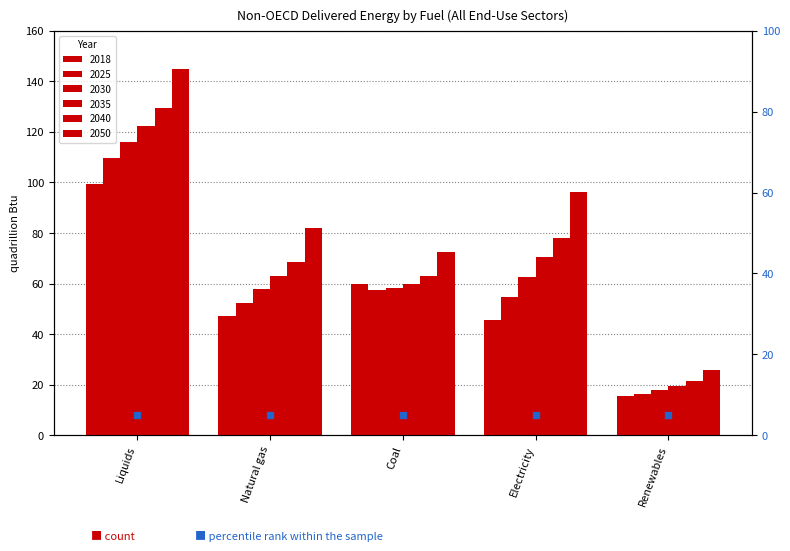

What is the value of the 2035 bar at the 4th from the left?

70.4